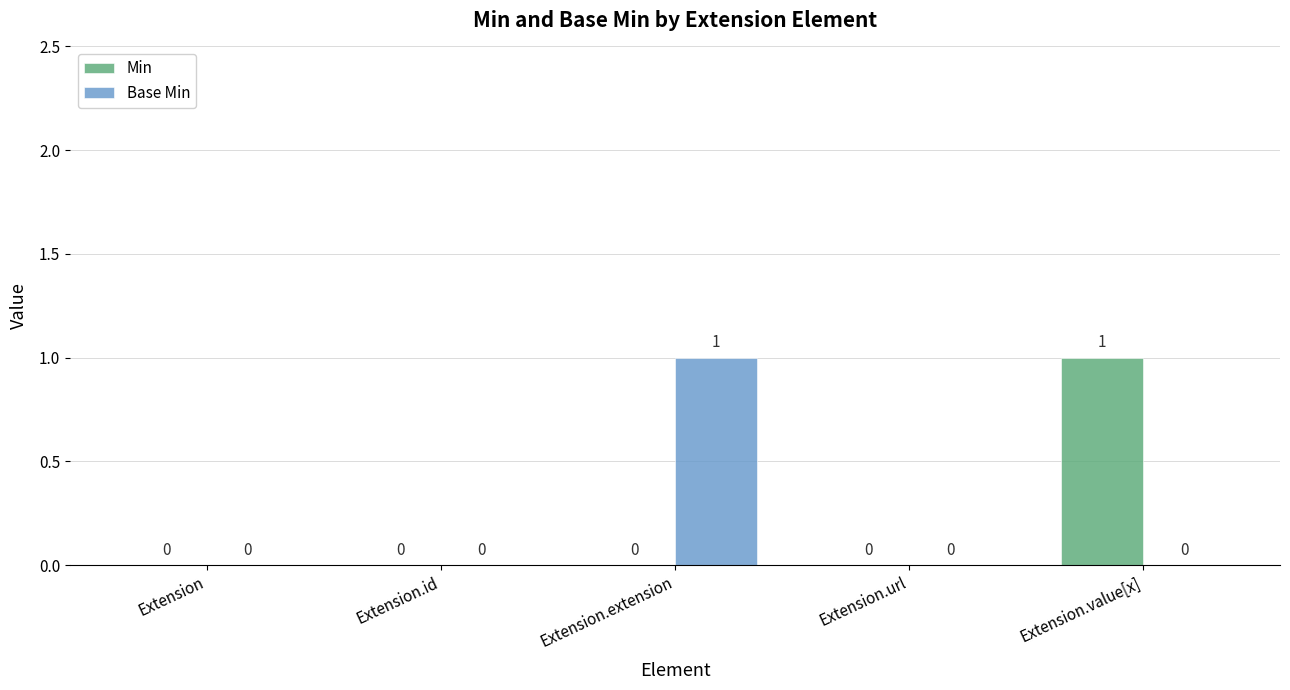

True or false: Base Min has a value of 1 at Extension.

False